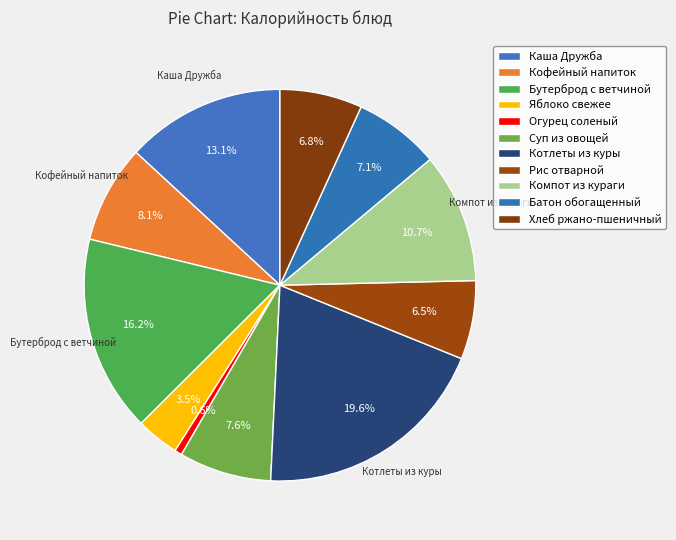

Which slice is the smallest?

Огурец соленый